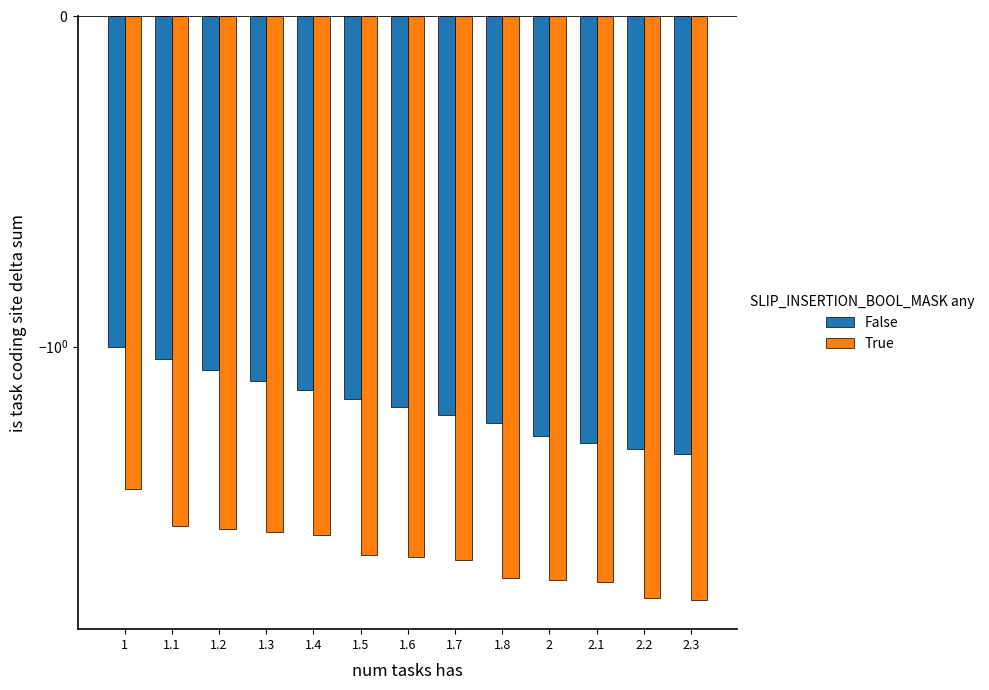

True or false: True has a value of -0.9 at 1.3.

False